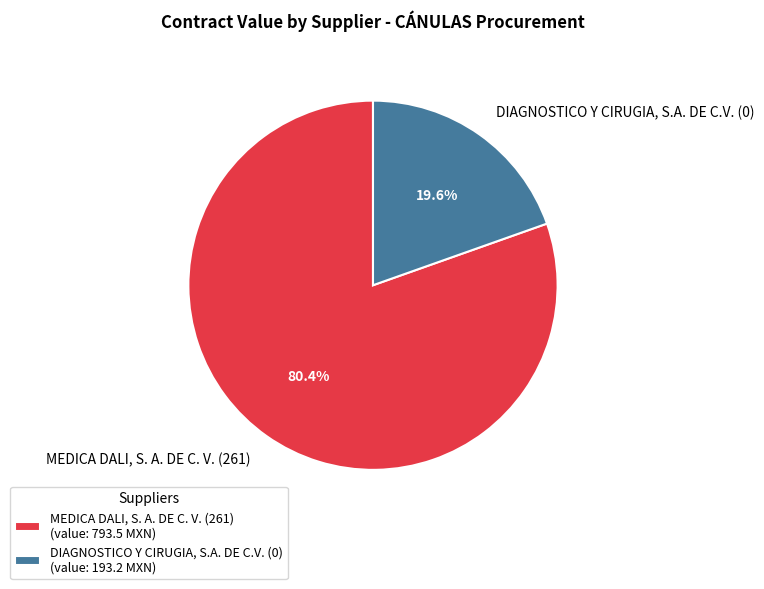

What is the ratio of the value at MEDICA DALI, S. A. DE C. V. (261) to the value at DIAGNOSTICO Y CIRUGIA, S.A. DE C.V. (0)?

4.1